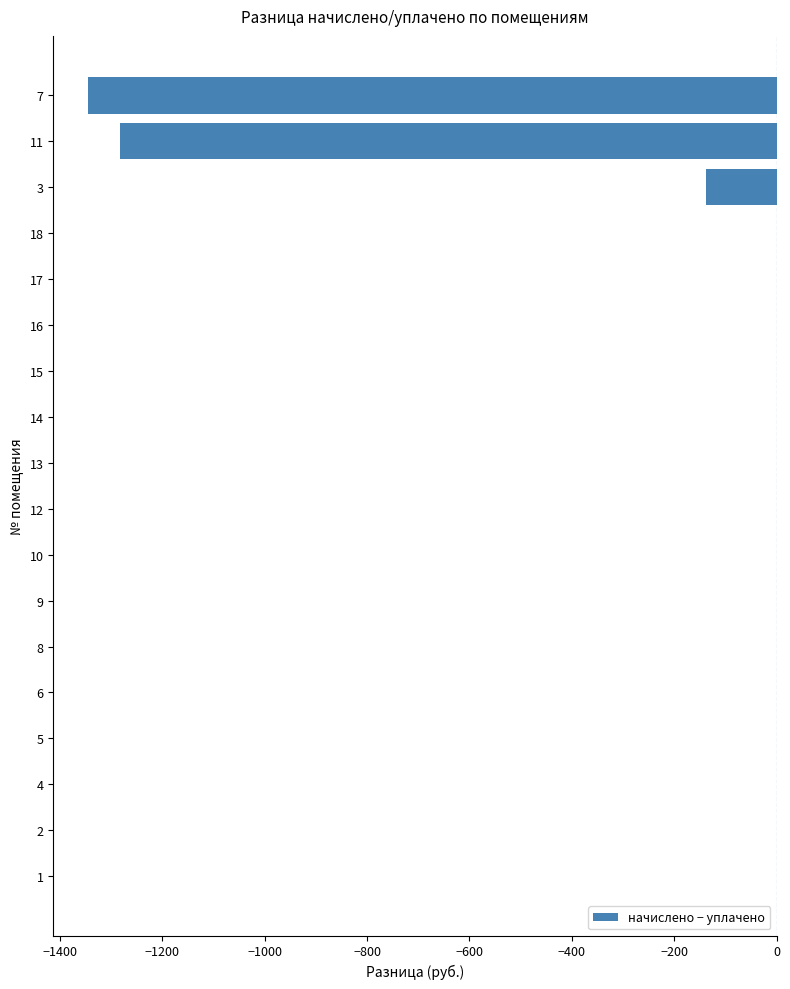

Where is the data nearest to the value -672?

3